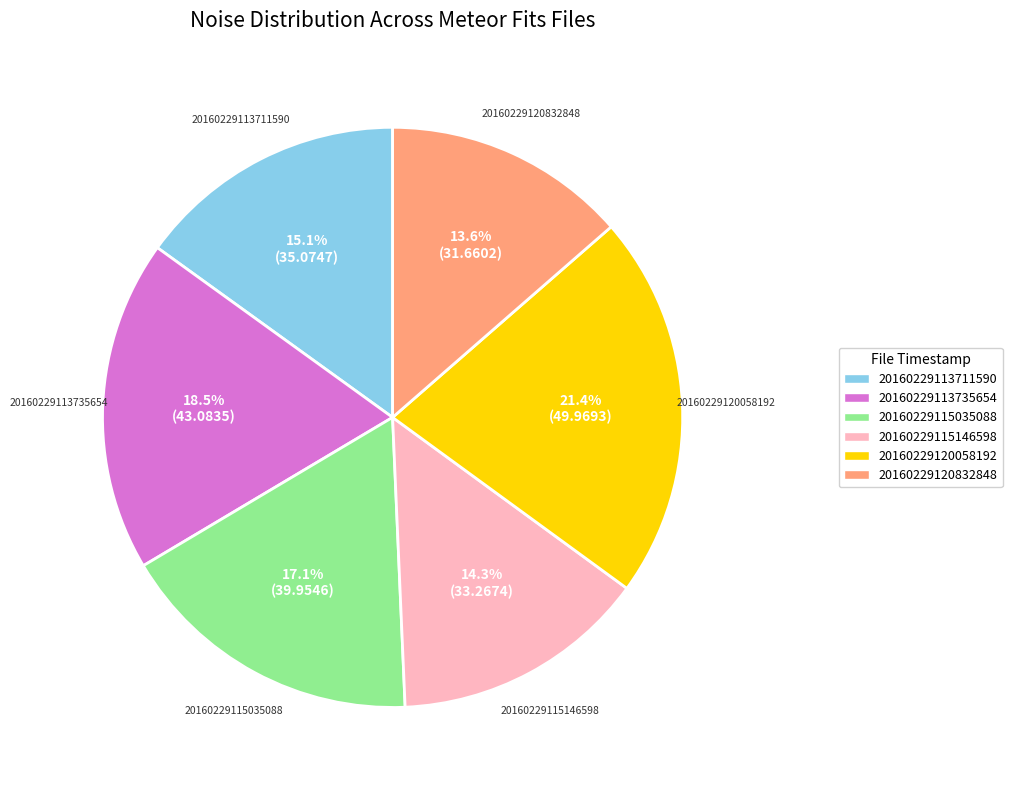

Which category has the biggest portion of the pie?

20160229120058192